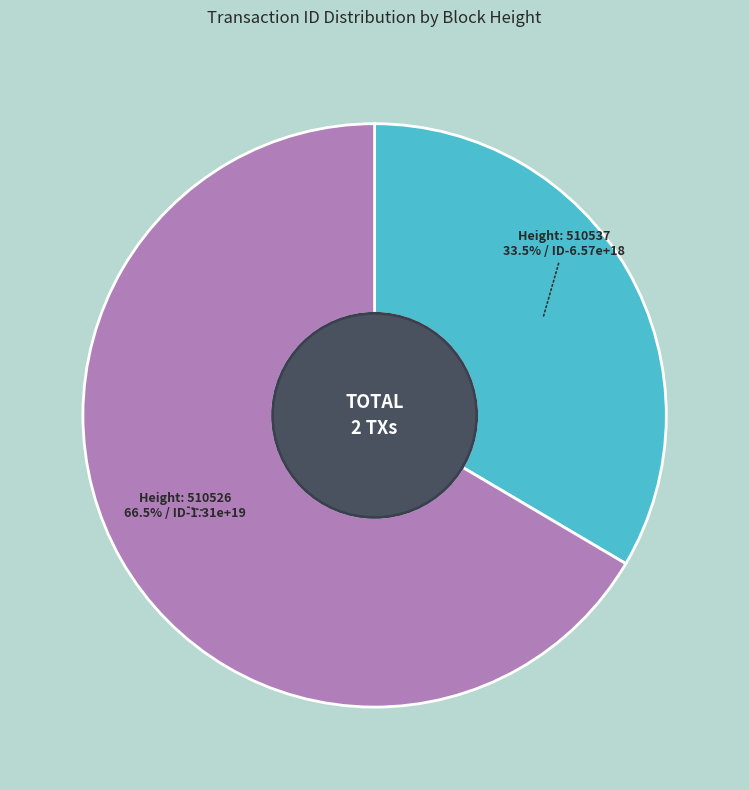

Is there any slice that represents more than half of the pie?

Yes